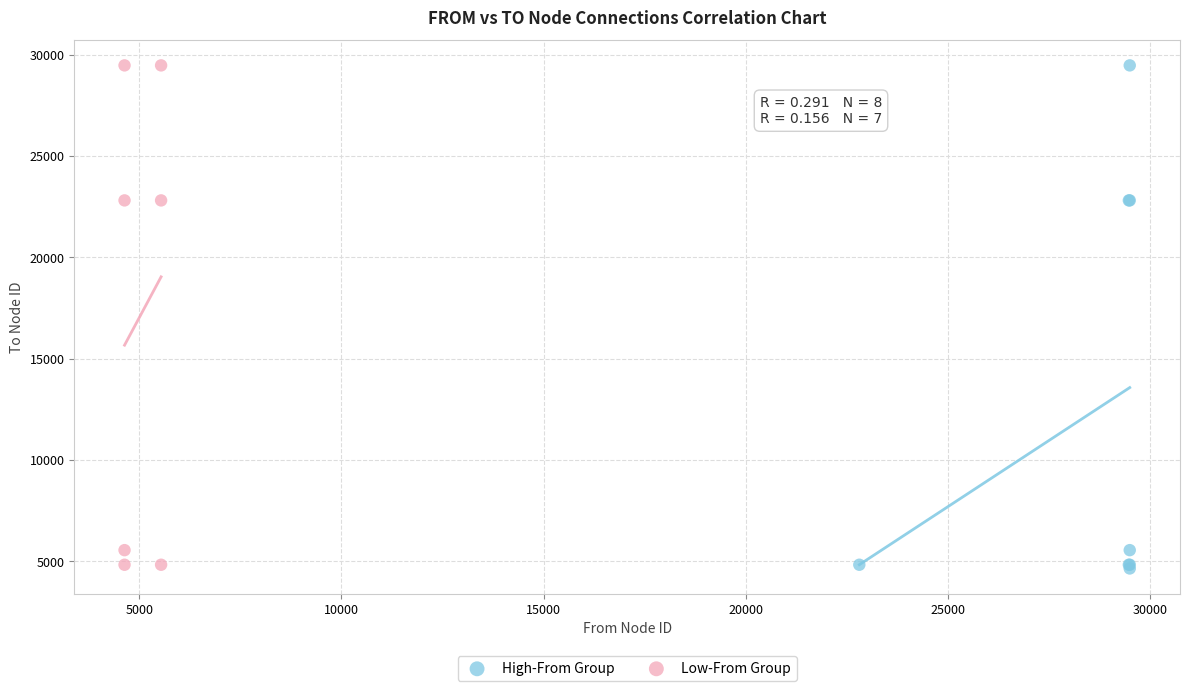

What are all the series names shown in the legend?

High-From Group, Low-From Group